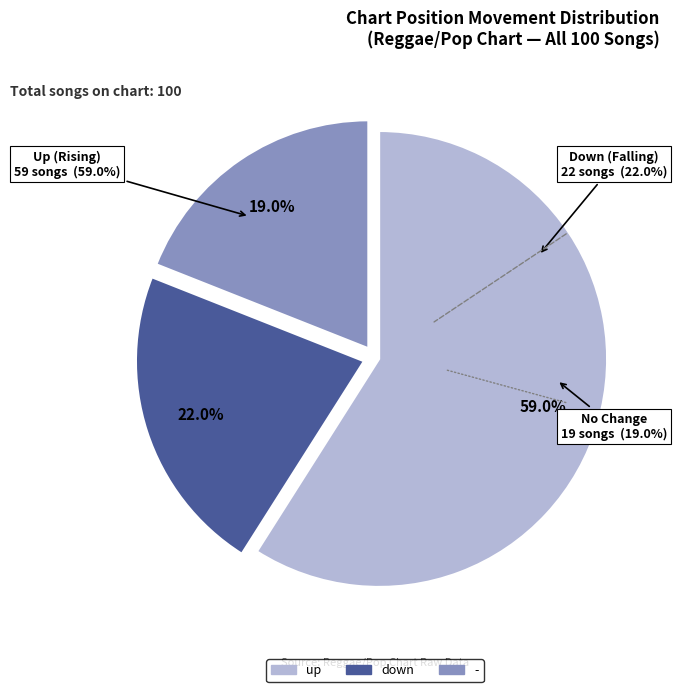

True or false: up accounts for 59% of the total.

True